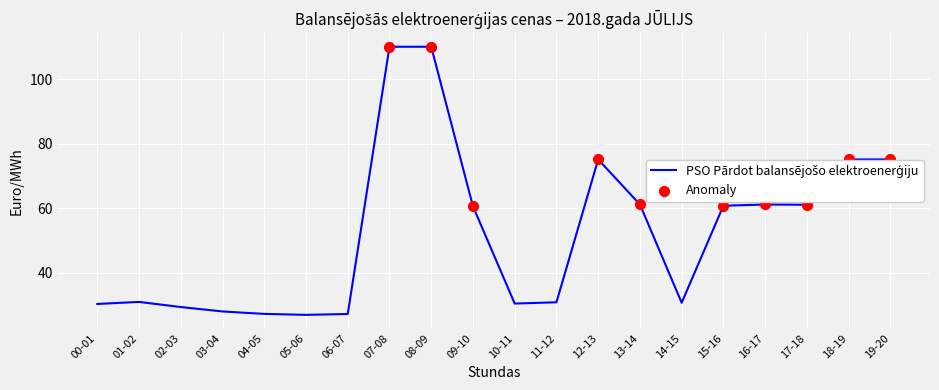

What is the ratio of the value at 14-15 to the value at 12-13?

0.4